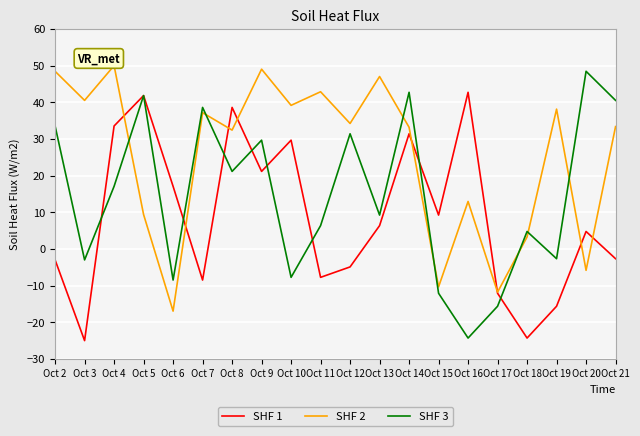

True or false: SHF 3 has more than 1 interior local peaks.

True